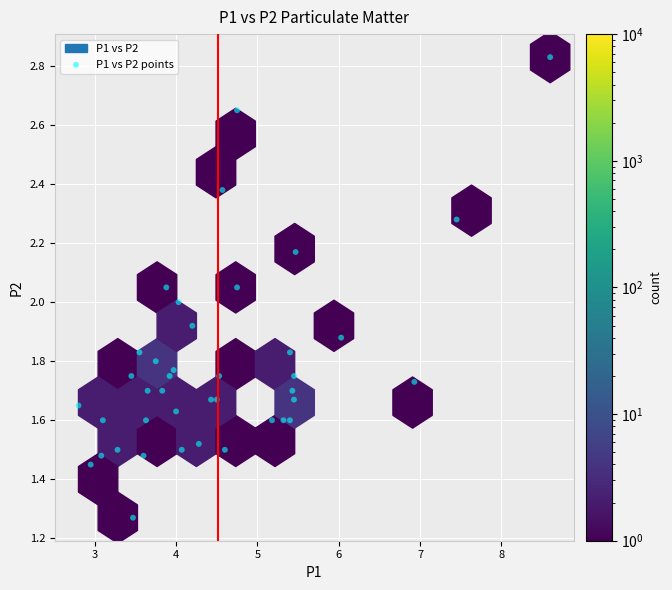

What is the range of X values (max minus min)?

5.8